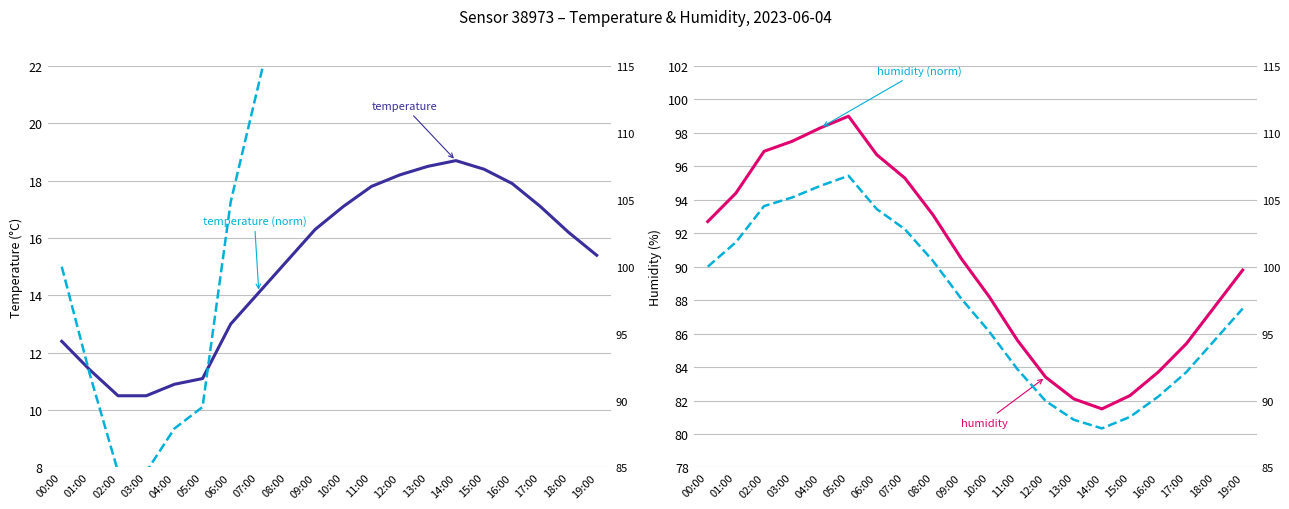

Where does the temperature series first go above 16?

09:00